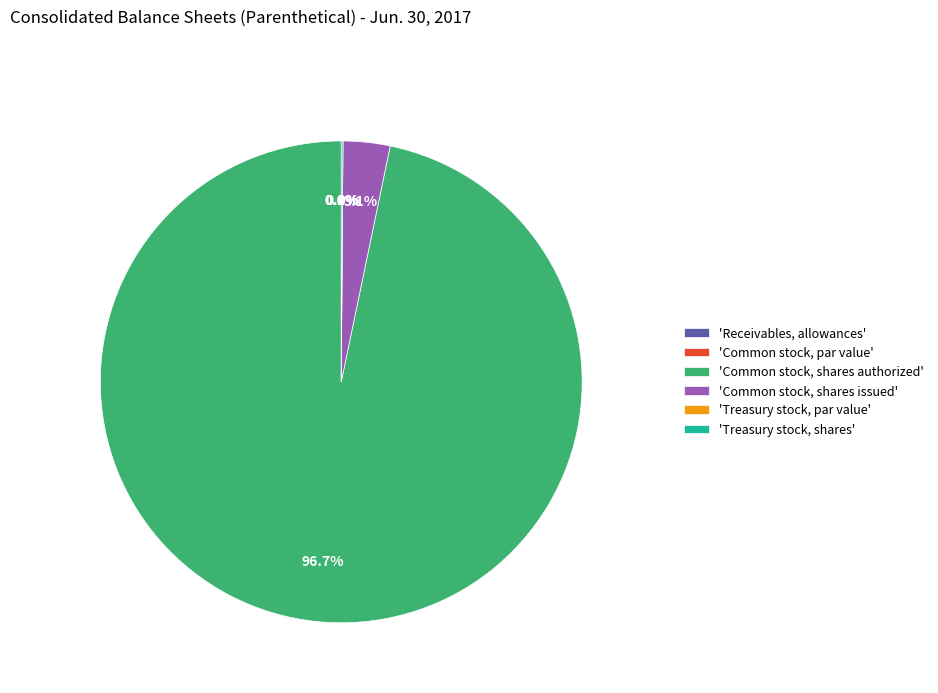

Which category has the smallest portion of the pie?

Common stock, par value